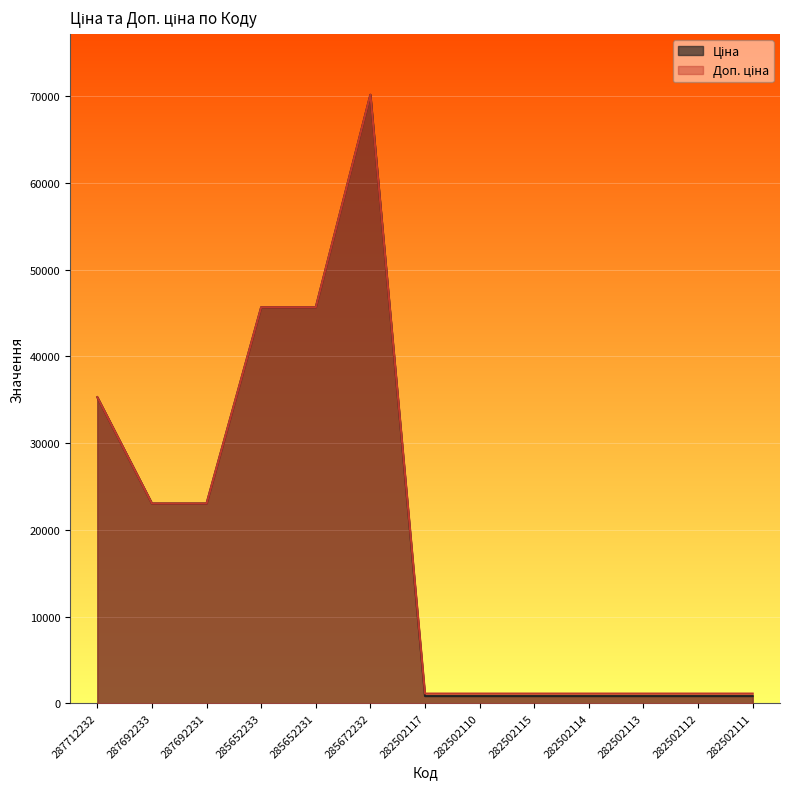

Rank the series by their maximum value, from highest to lowest.

Ціна, Доп. ціна